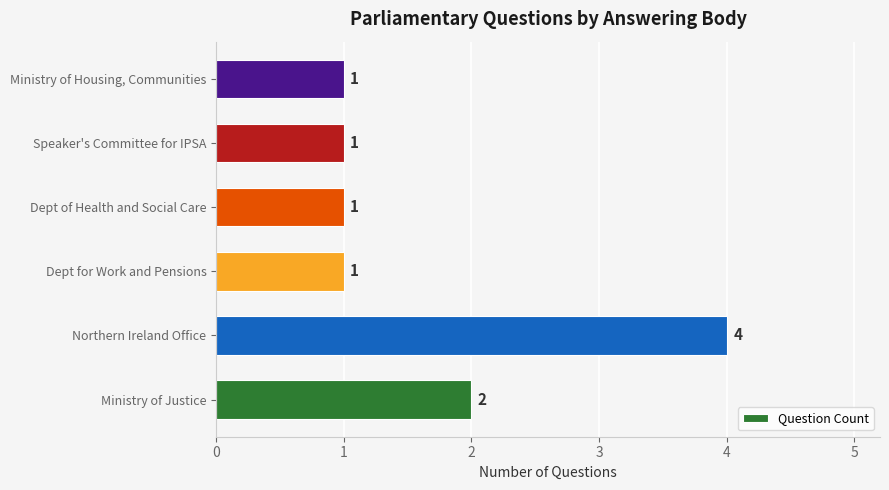

Approximately how many times larger is the value at Ministry of Justice compared to Ministry of Housing, Communities?

2.0